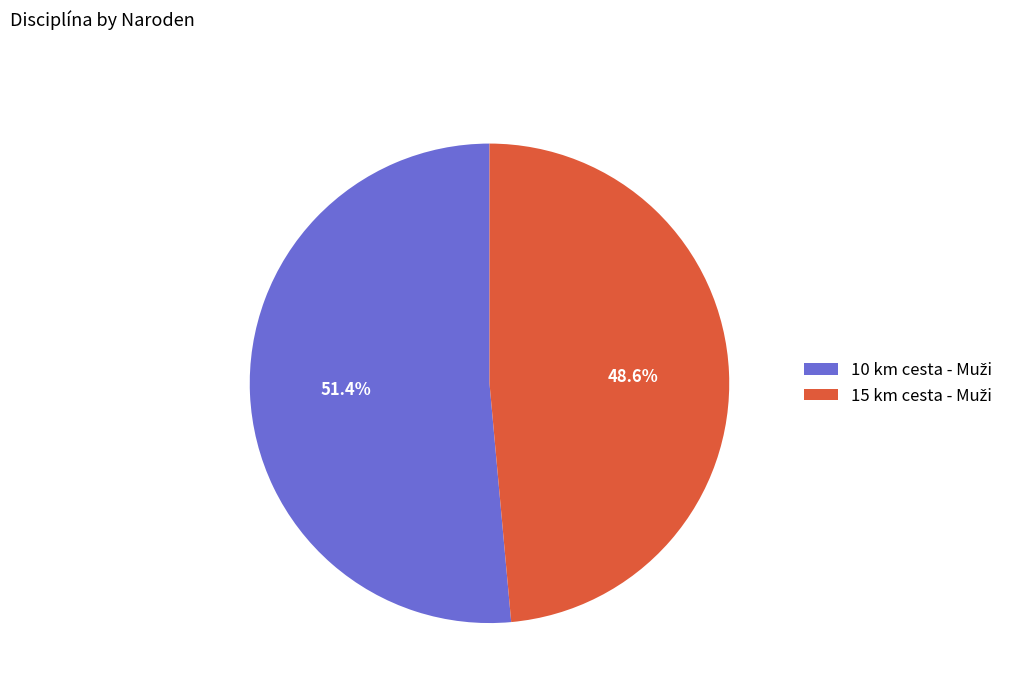

Is there a majority slice in this chart?

Yes